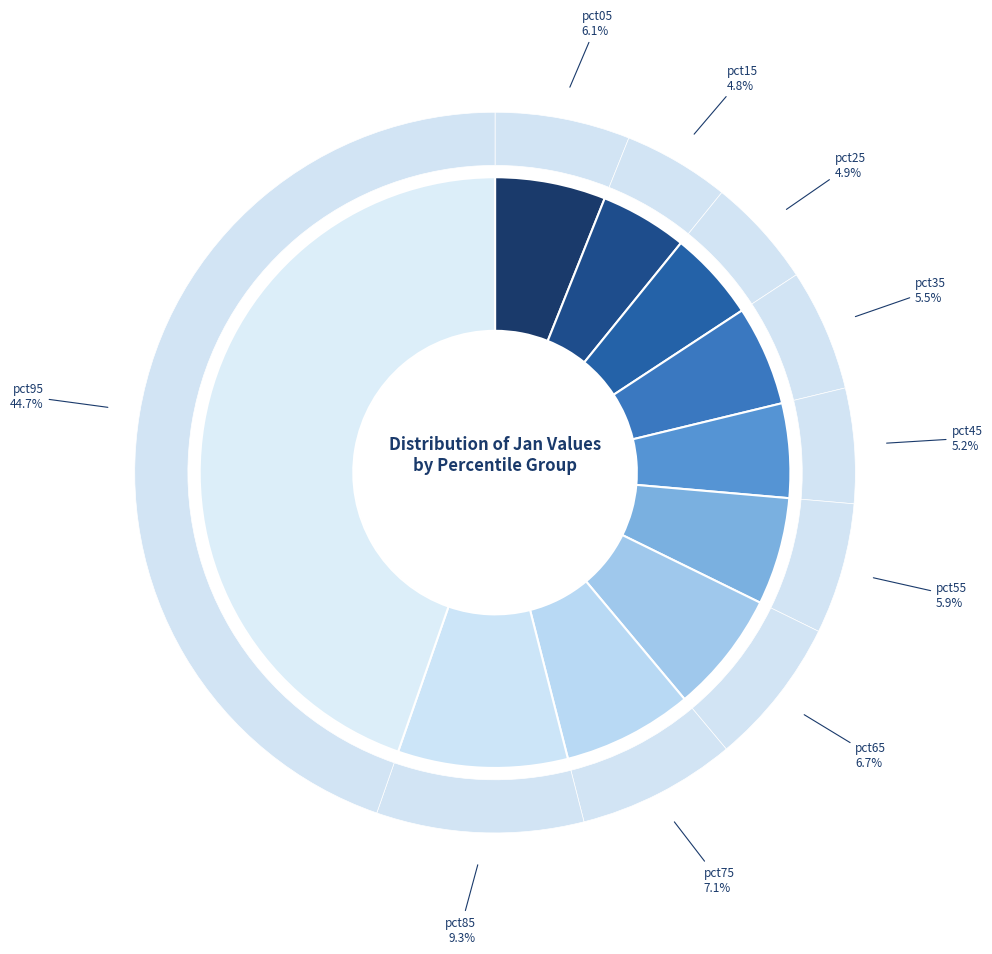

Rank the categories by value from lowest to highest.

pct15, pct25, pct45, pct35, pct55, pct05, pct65, pct75, pct85, pct95